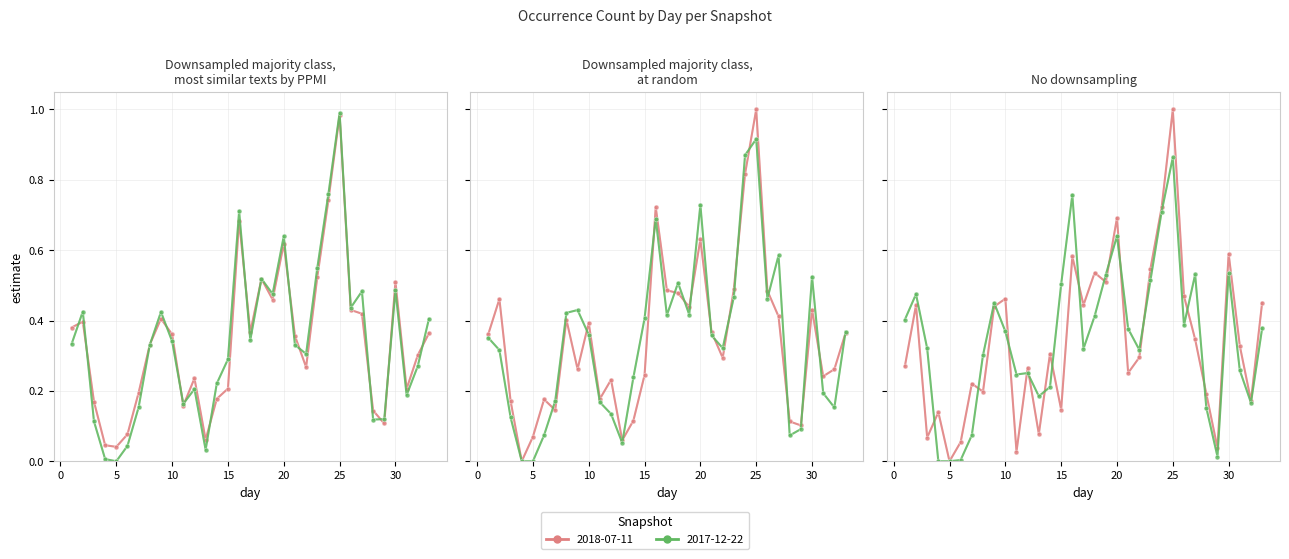

At which label does 2018-07-11 reach its minimum?

5